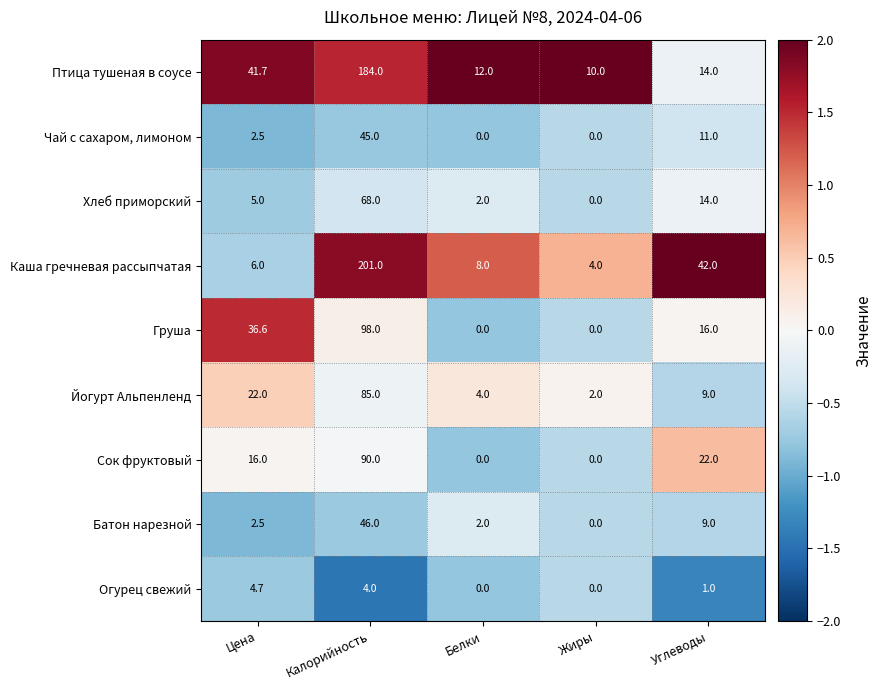

What is the difference between the maximum and second lowest values in the Каша гречневая рассыпчатая series?

195.0